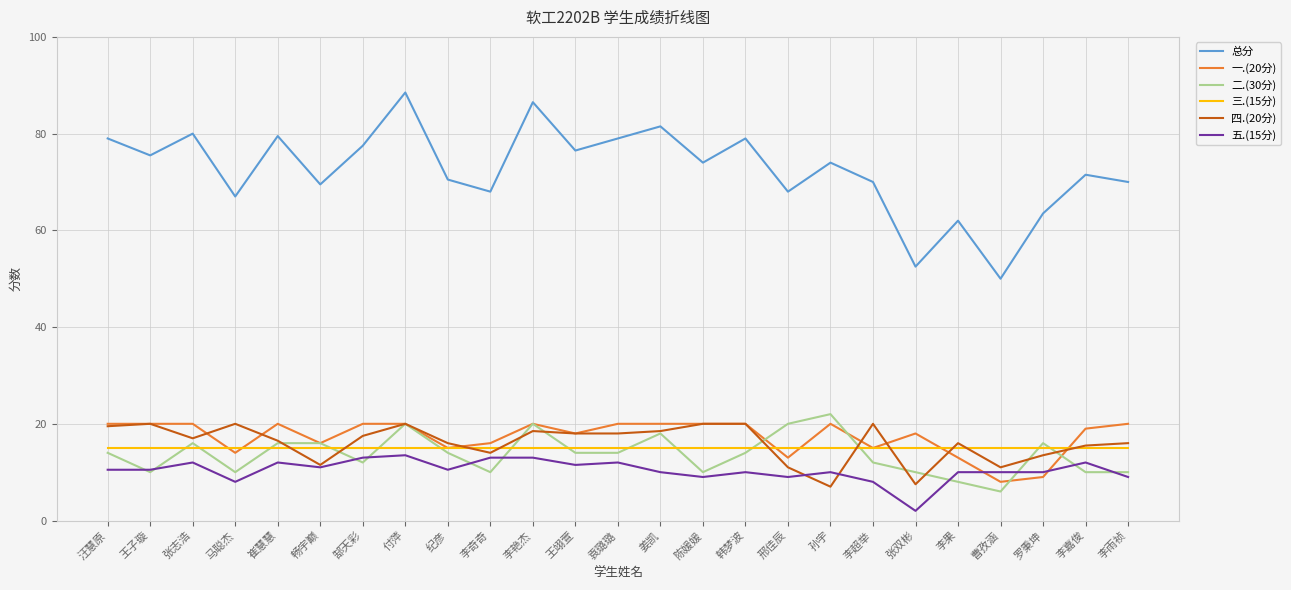

How many lines are shown in the chart?

6